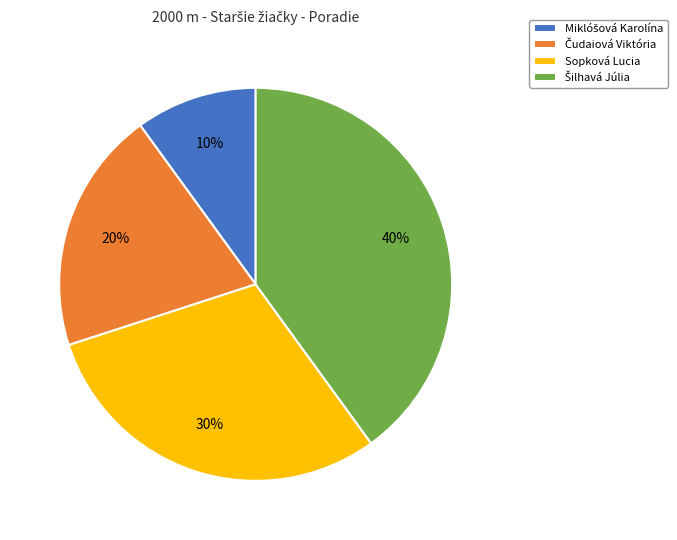

To the nearest percent, what is the average slice percentage?

25%